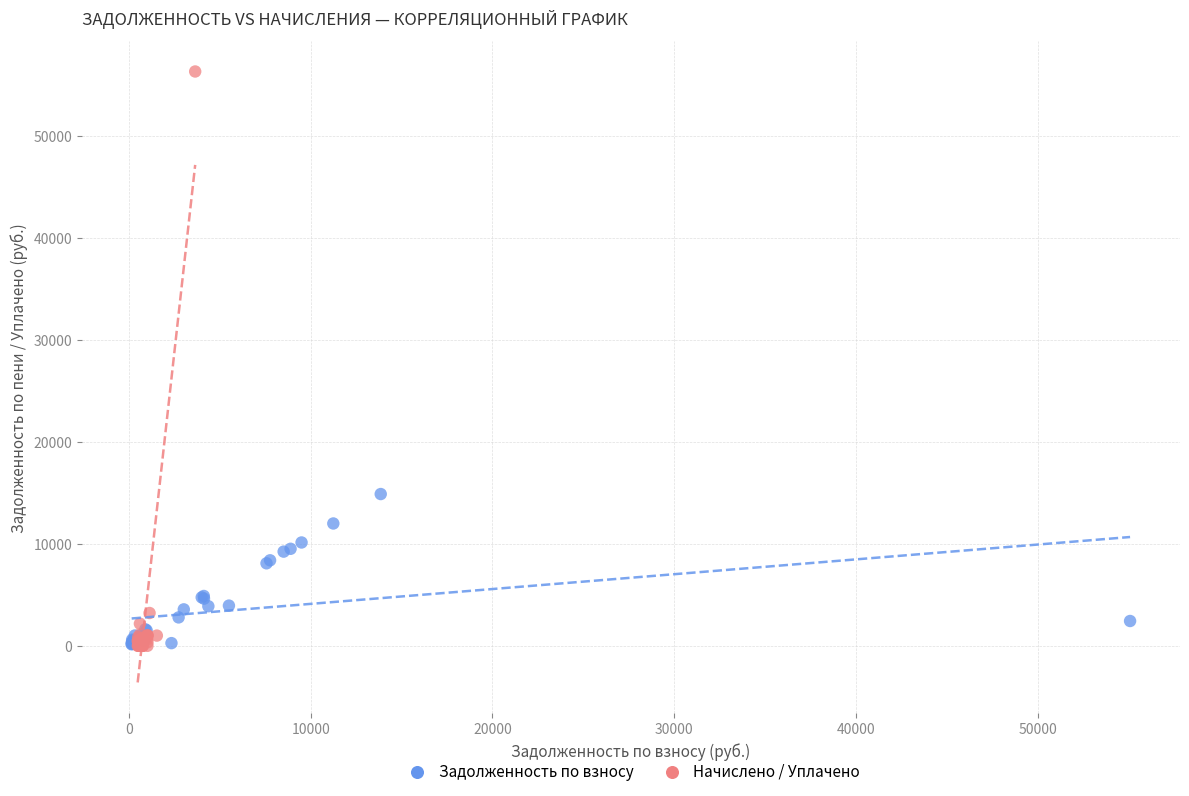

Which series has the largest Y range (max minus min)?

Начислено / Уплачено